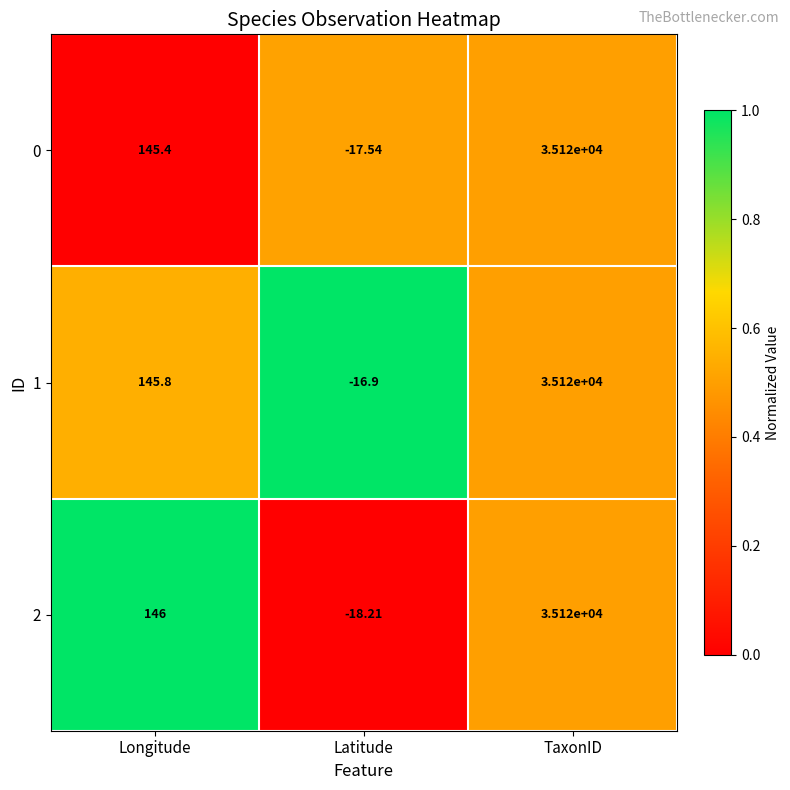

At which category is the sum across all series the highest?

TaxonID